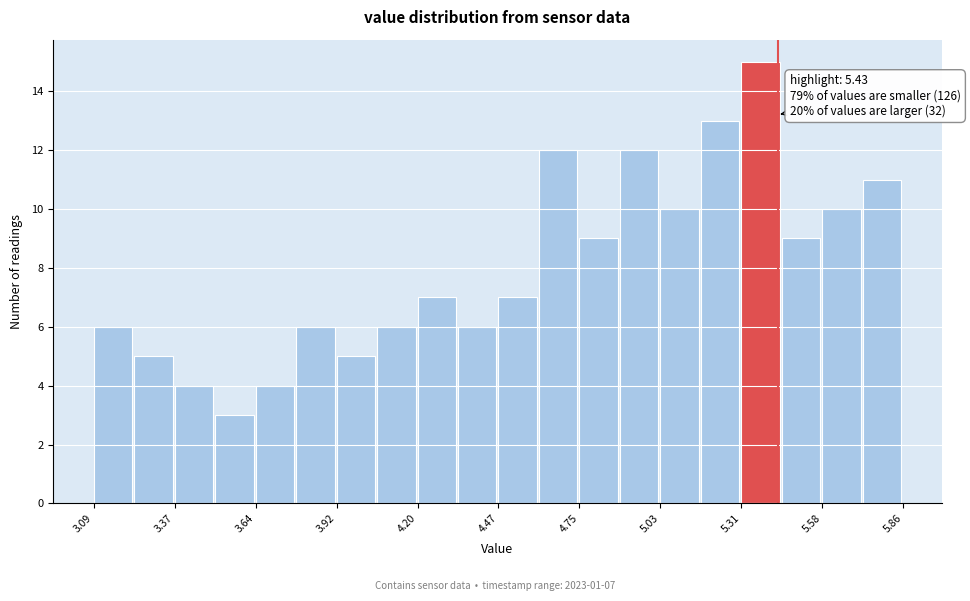

Read against the x-axis, roughly where is the centre of the tallest bar?

5.35